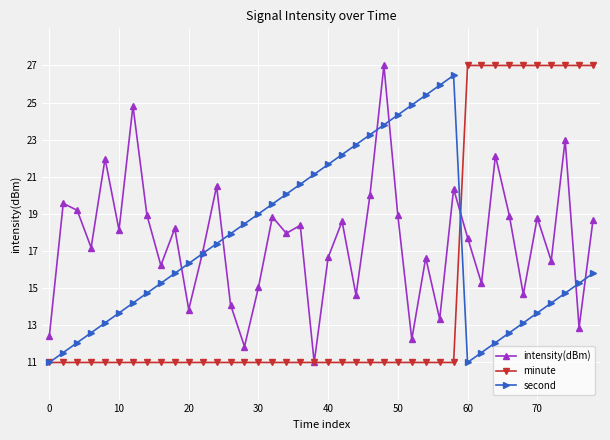

How many lines are shown in the chart?

3